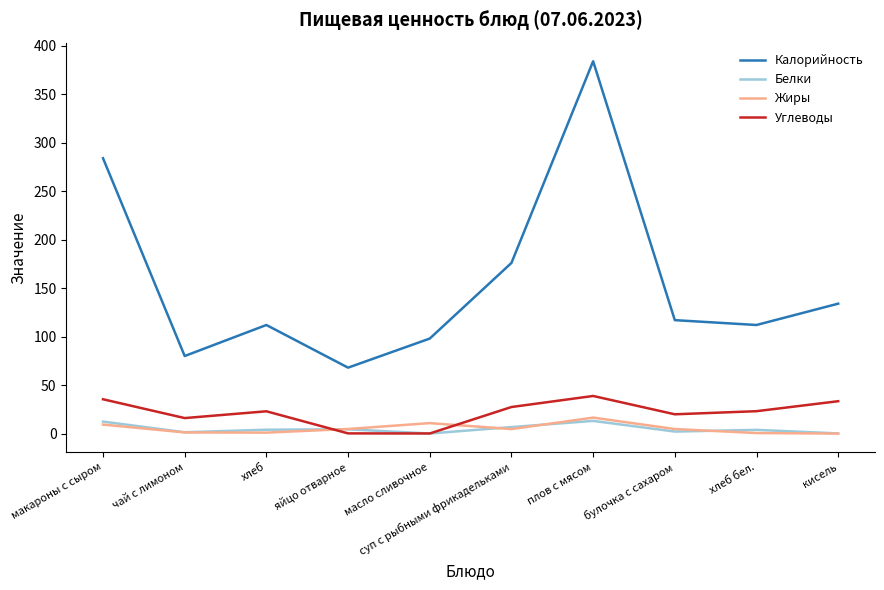

Is this an area chart (filled region under the line)?

No